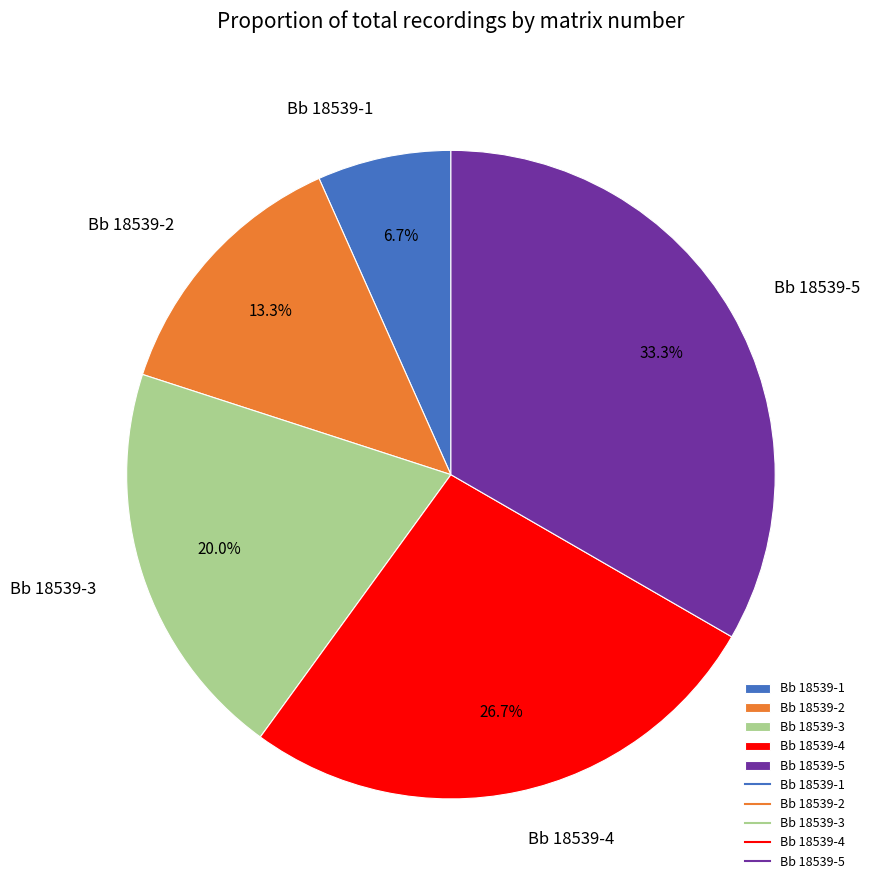

Rank the categories by value from lowest to highest.

Bb 18539-1, Bb 18539-2, Bb 18539-3, Bb 18539-4, Bb 18539-5